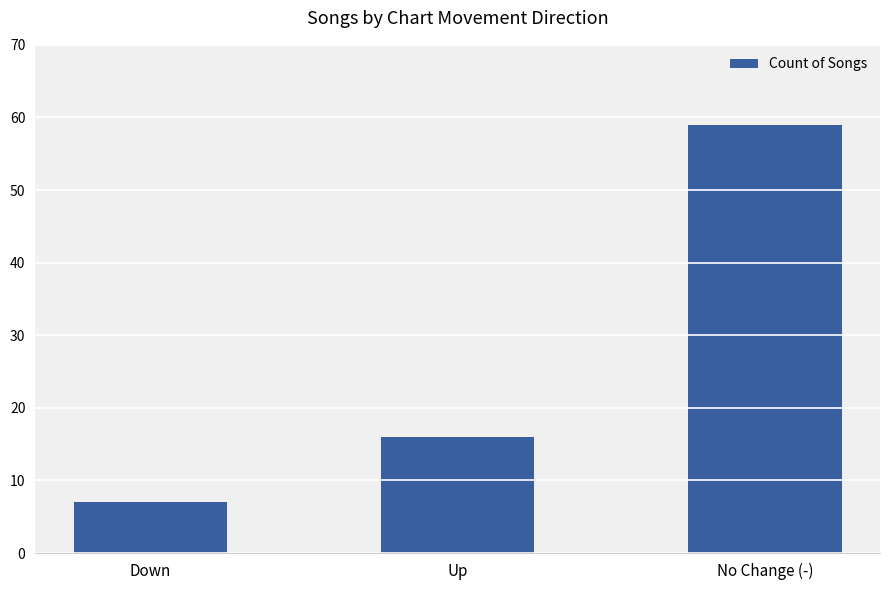

Rank the categories by value from lowest to highest.

Down, Up, No Change (-)